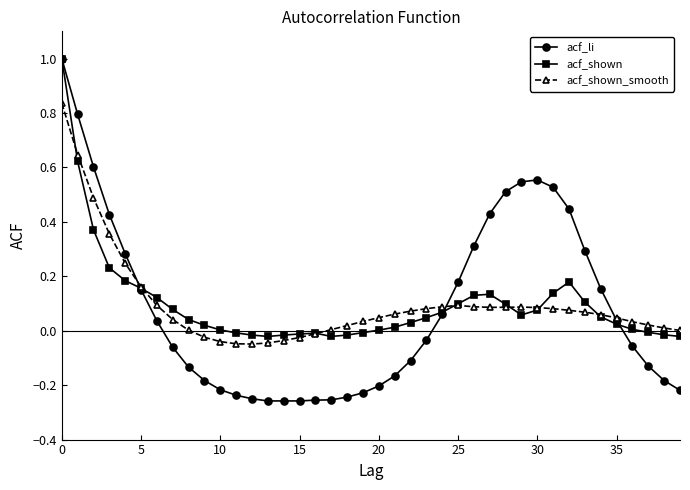

In acf_shown_smooth, how many points are higher than both neighbors (excluding endpoints)?

2